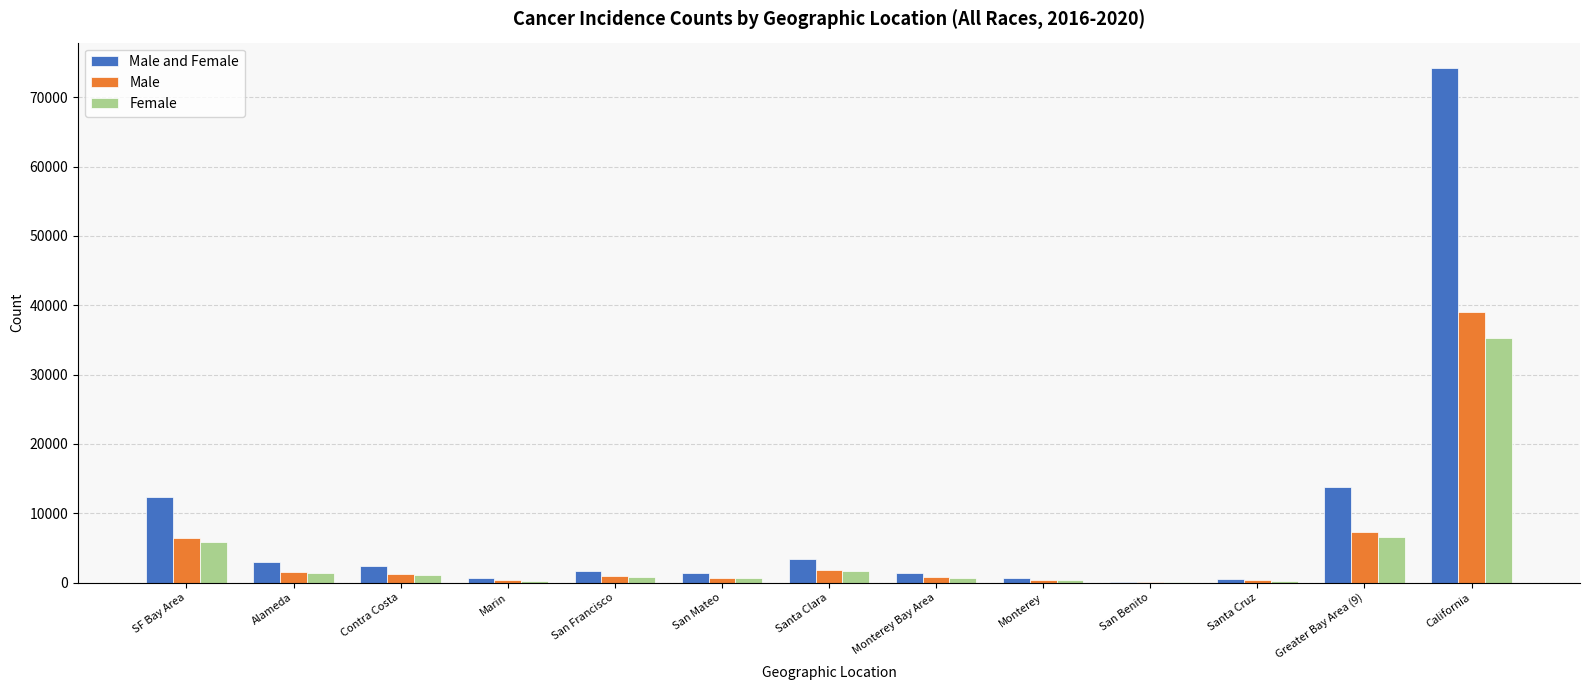

Which series has the largest total across all categories?

Male and Female